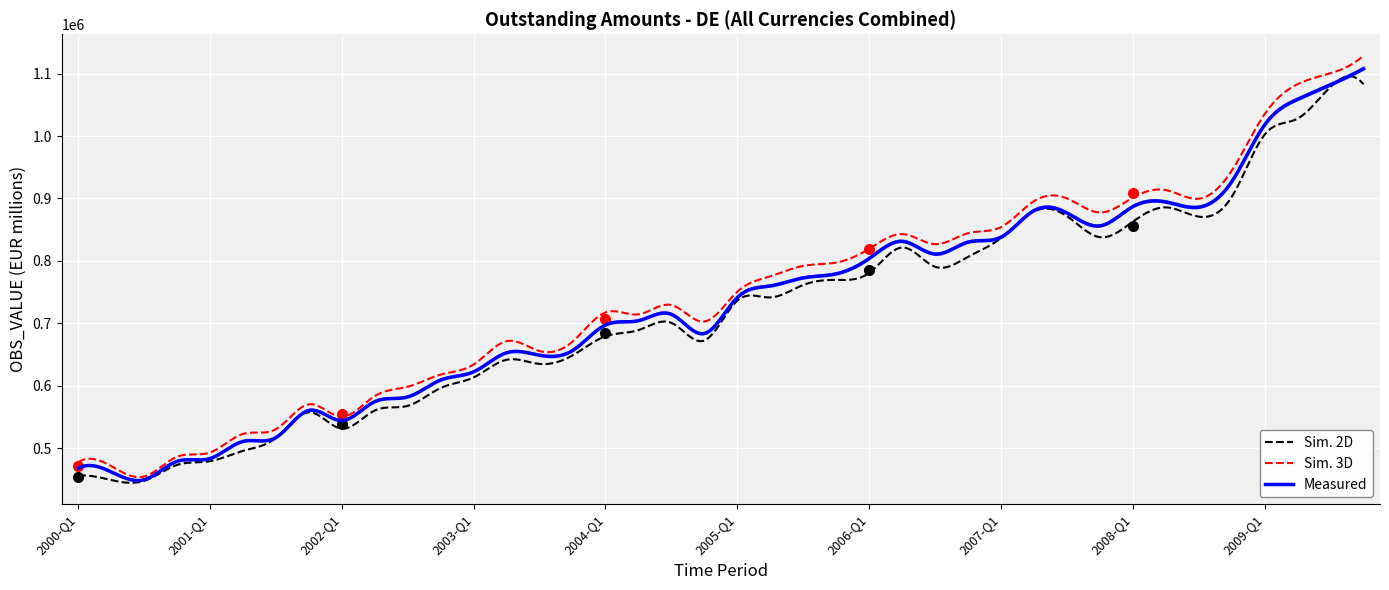

What is the sum of the values at 2006-Q1 and 2004-Q3?

1518066